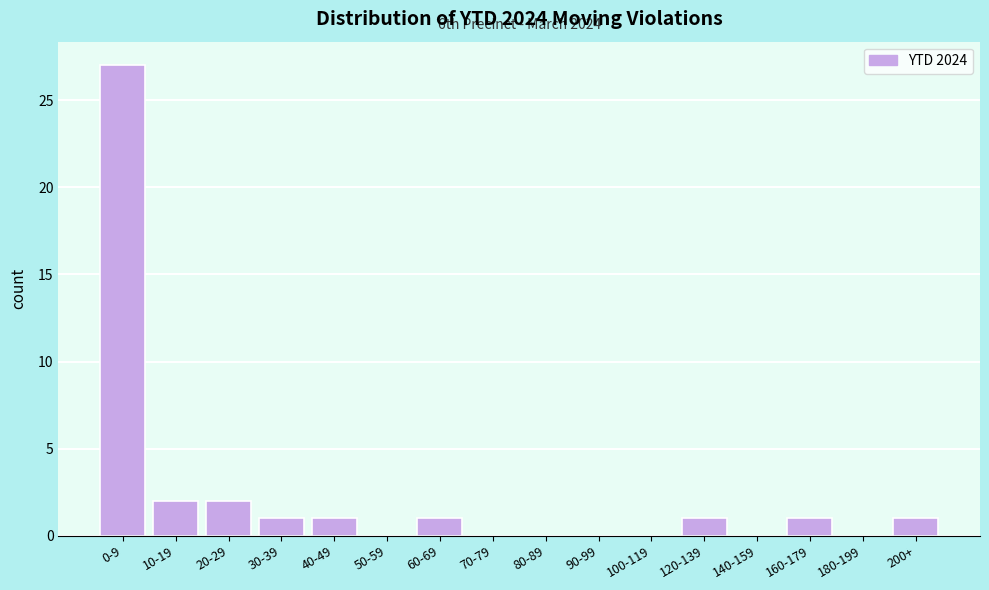

Reading left to right, what are all the values shown in this chart?

0-9=27	10-19=2	20-29=2	30-39=1	40-49=1	50-59=0	60-69=1	70-79=0	80-89=0	90-99=0	100-119=0	120-139=1	140-159=0	160-179=1	180-199=0	200+=1